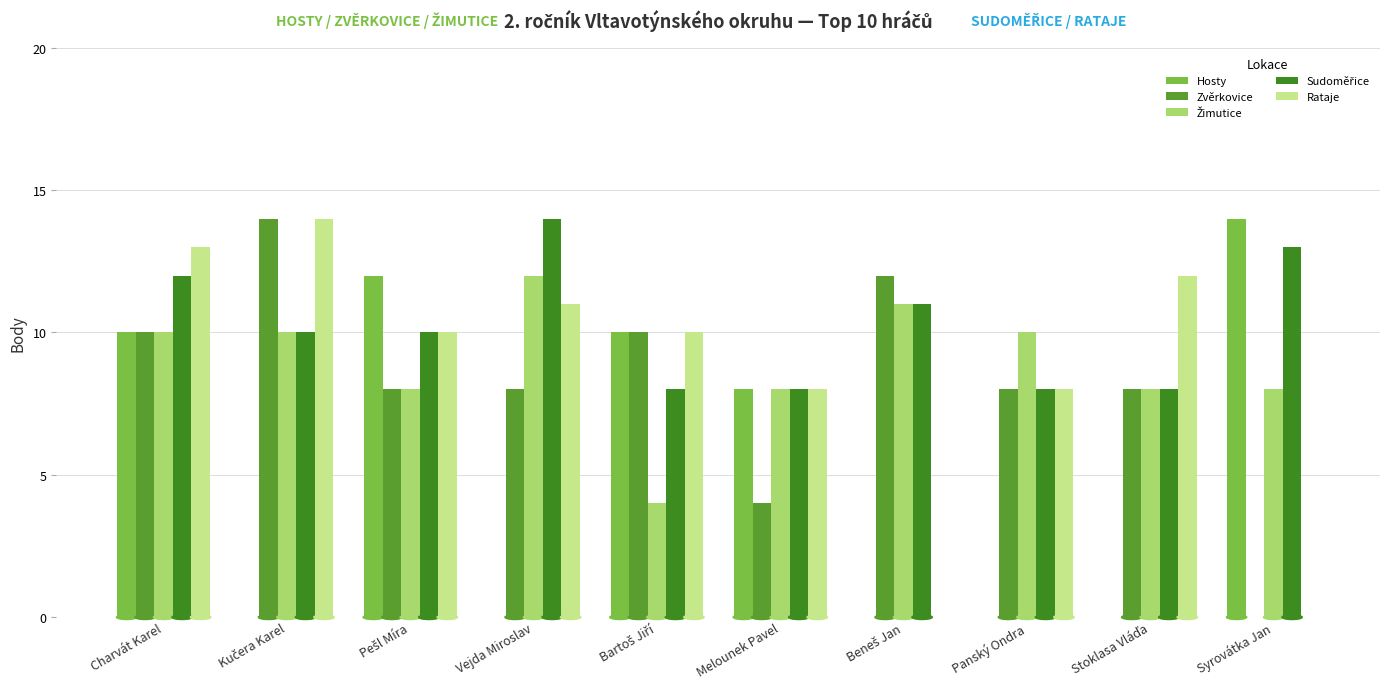

What is the difference between the maximum and minimum values in the Rataje series?

14